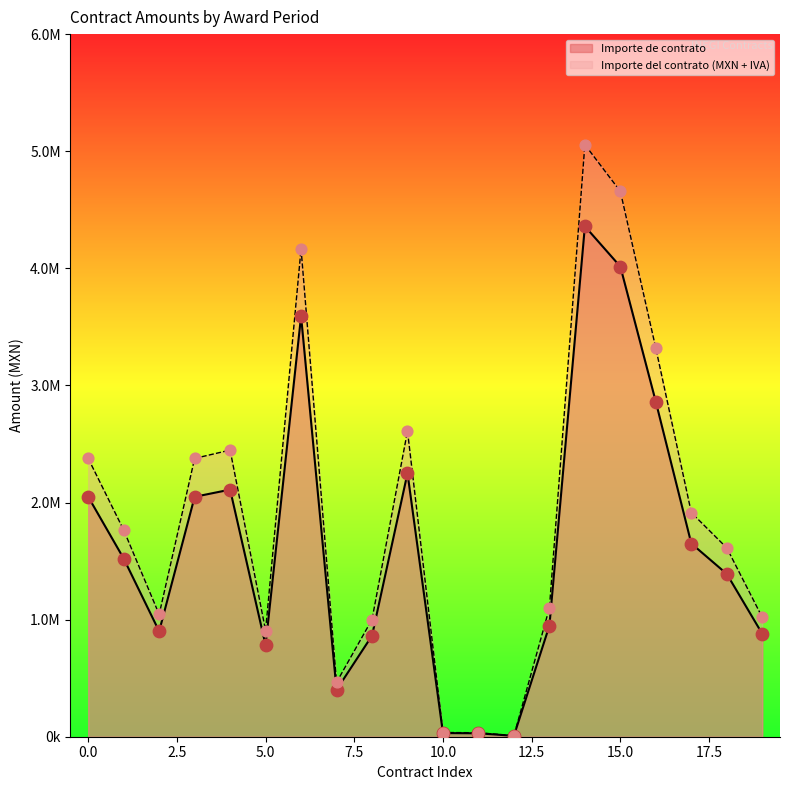

At how many categories does at least one series exceed 4299643?

2